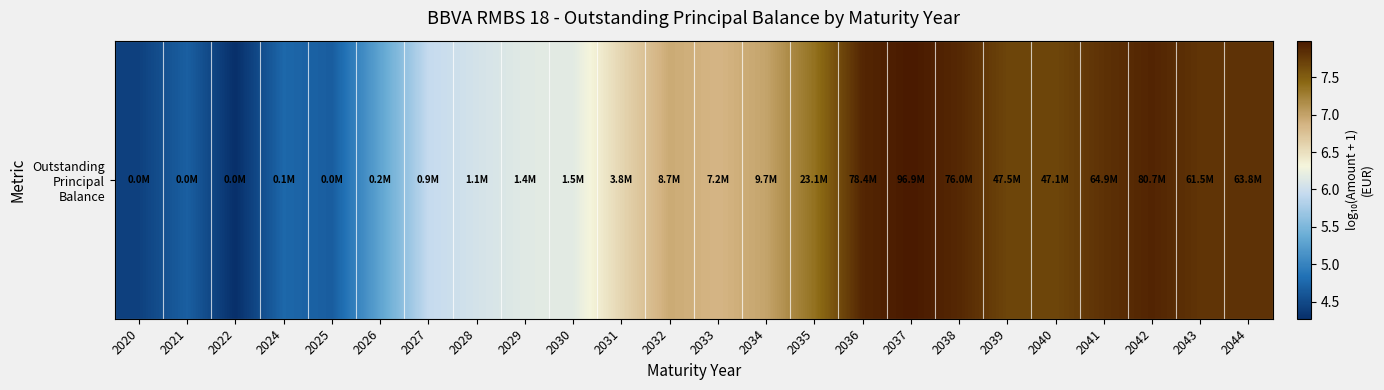

The chart shows a value of 7.9 at 2042. True or false?

True